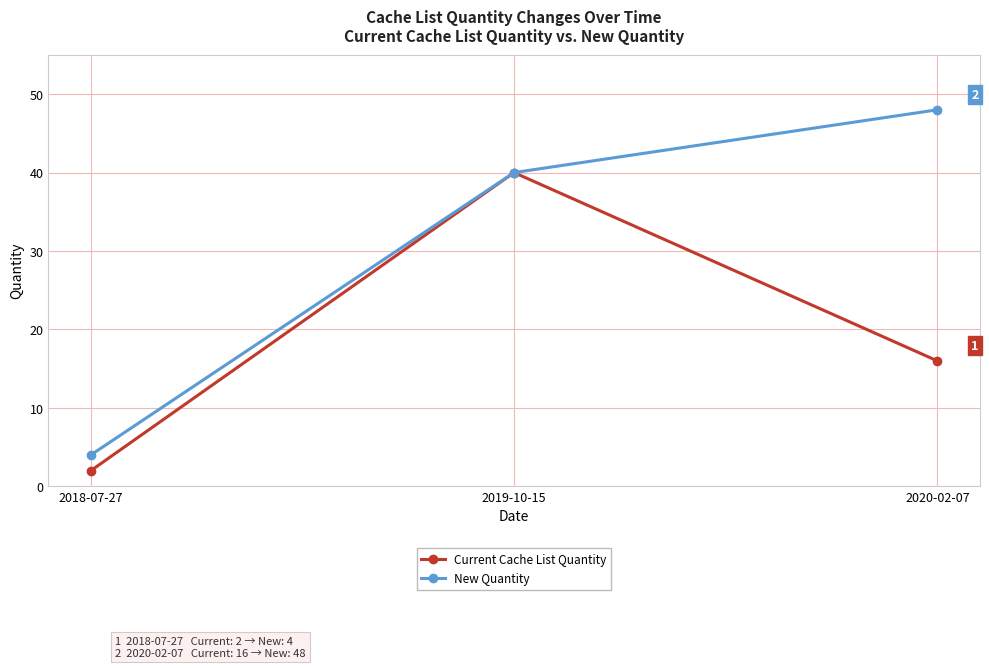

What position from the right is 2020-02-07?

1